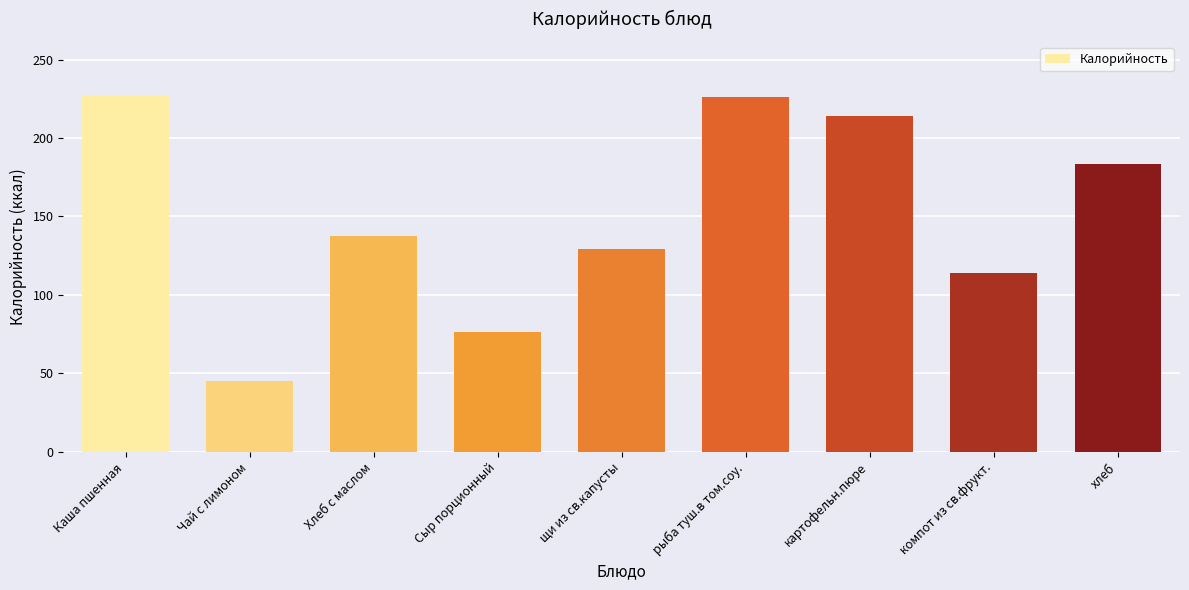

Approximately how many times larger is the value at Хлеб с маслом compared to компот из св.фрукт.?

1.2